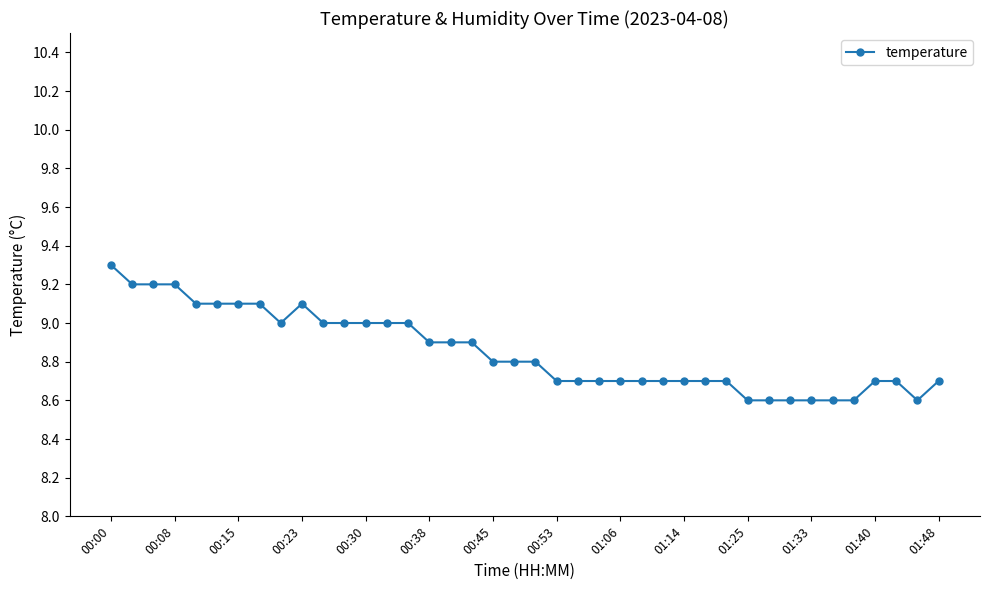

What is the value of the 17th point from the left?

8.9